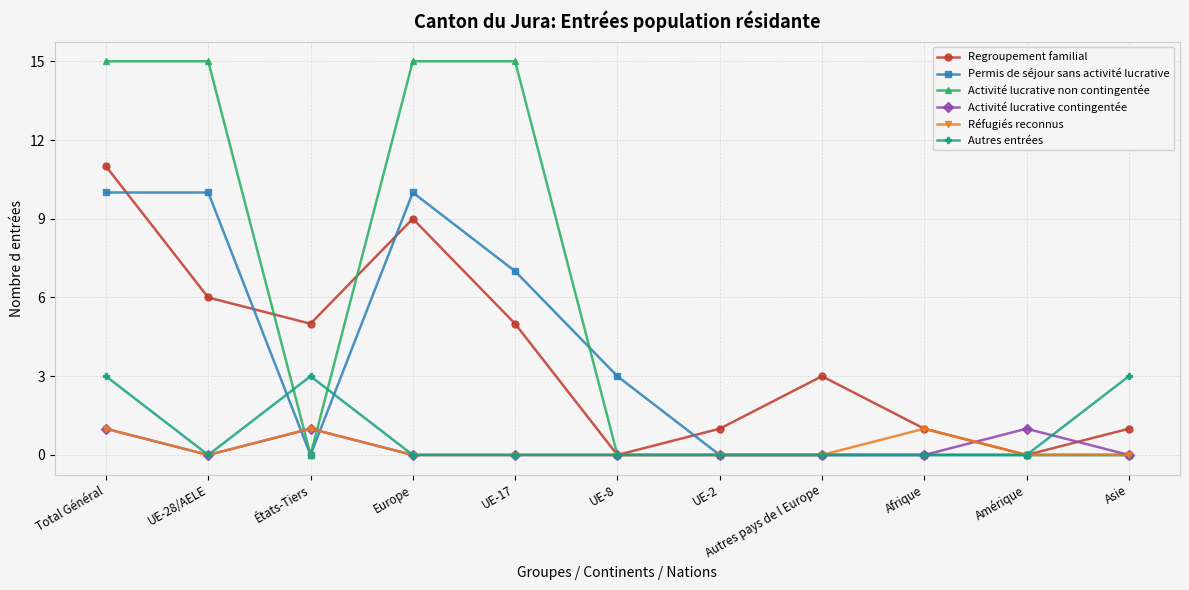

Is the value of Activité lucrative non contingentée at Autres pays de l Europe greater than the value of Permis de séjour sans activité lucrative at UE-17?

No